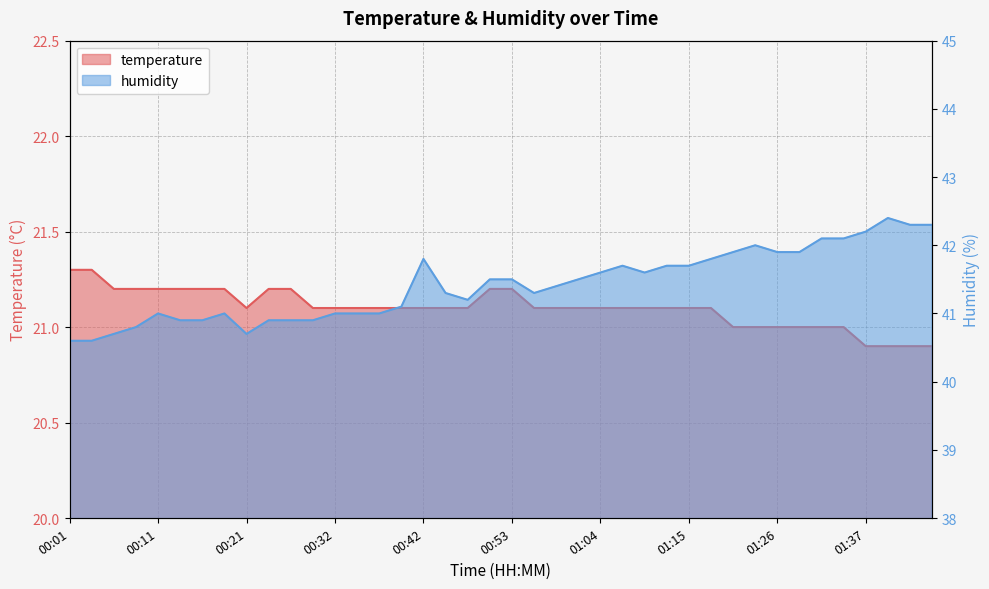

How many interior local valleys does the humidity series have?

4